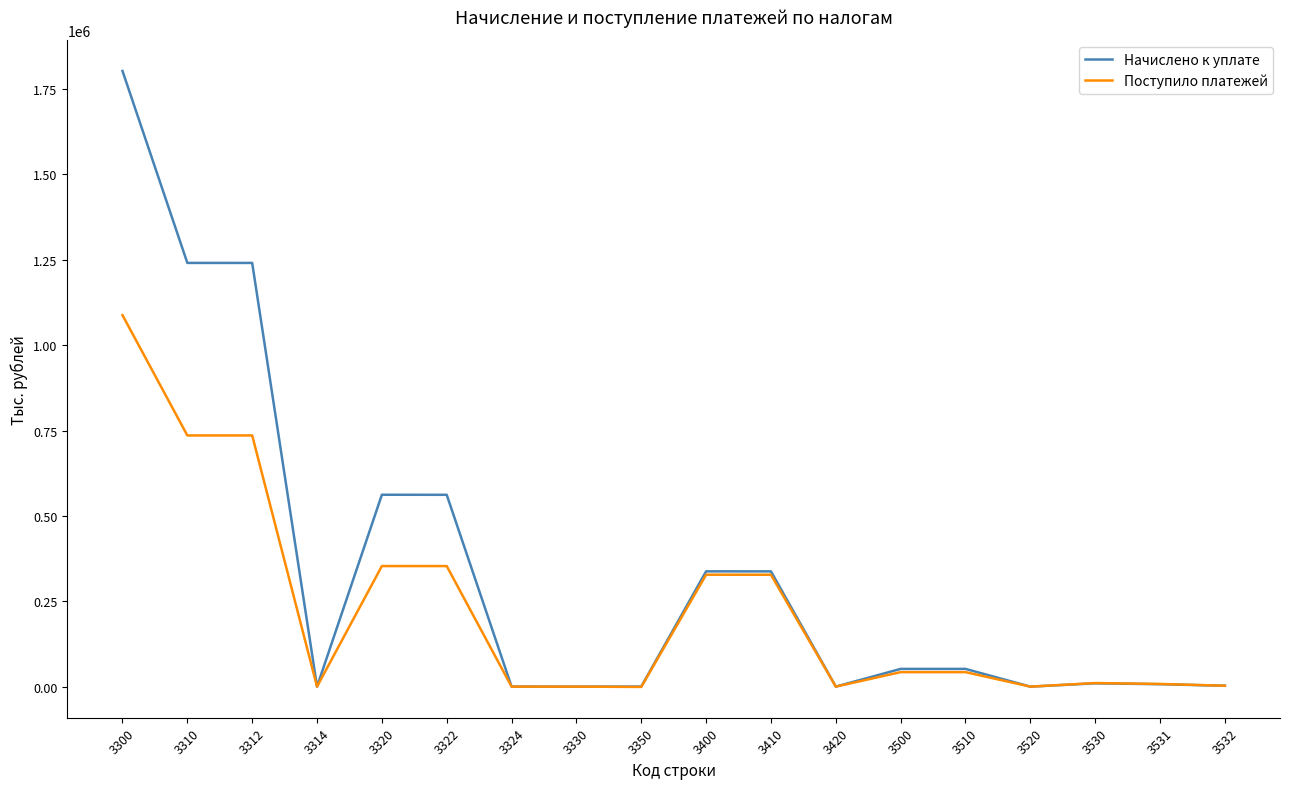

What is the sum of the Начислено к уплате values at 3400 and 3320?

899678